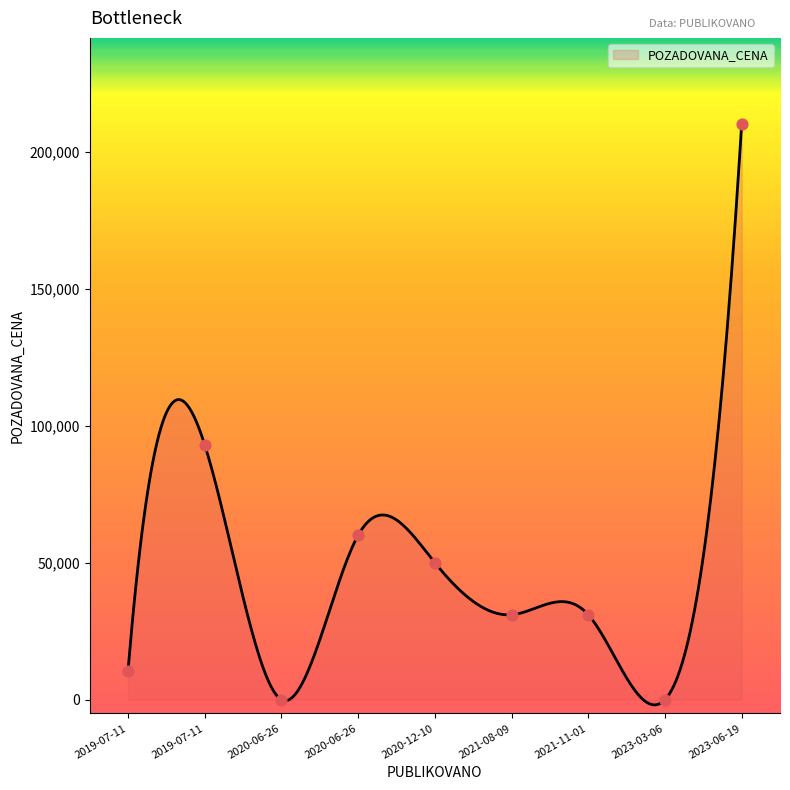

Which has a higher value, 2020-12-10 or 2019-07-11?

2019-07-11